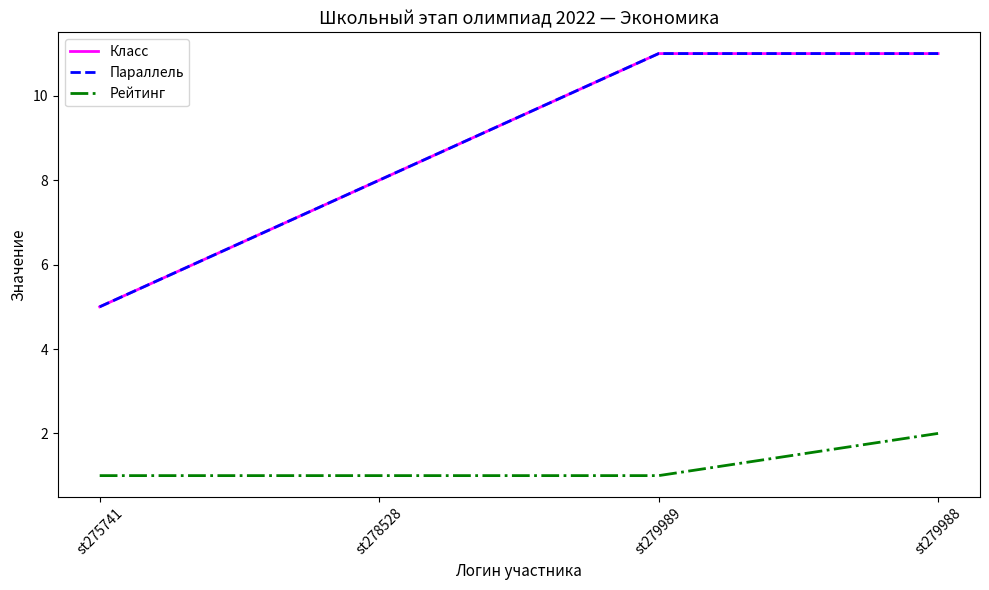

Does the chart display data point markers on the line(s)?

No